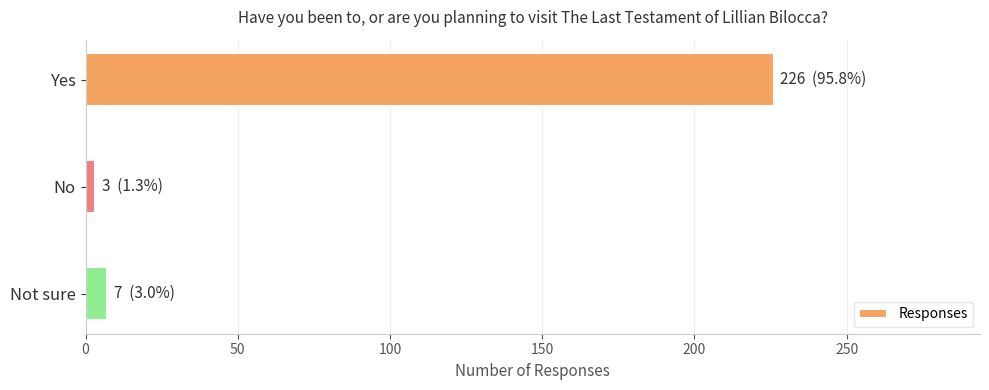

Reading bottom to top, what are all the values shown in this chart?

7	3	226